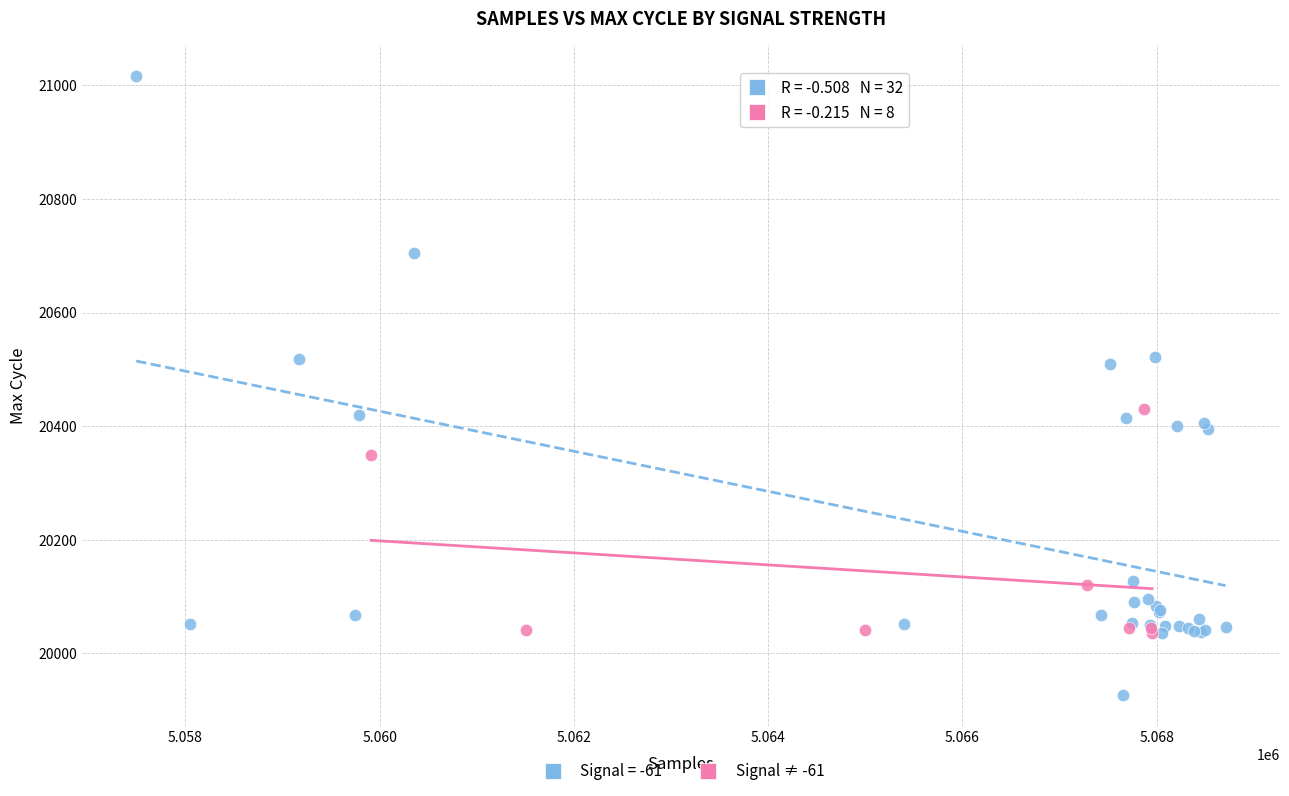

Which series contains the lowest Y value?

Signal = -61